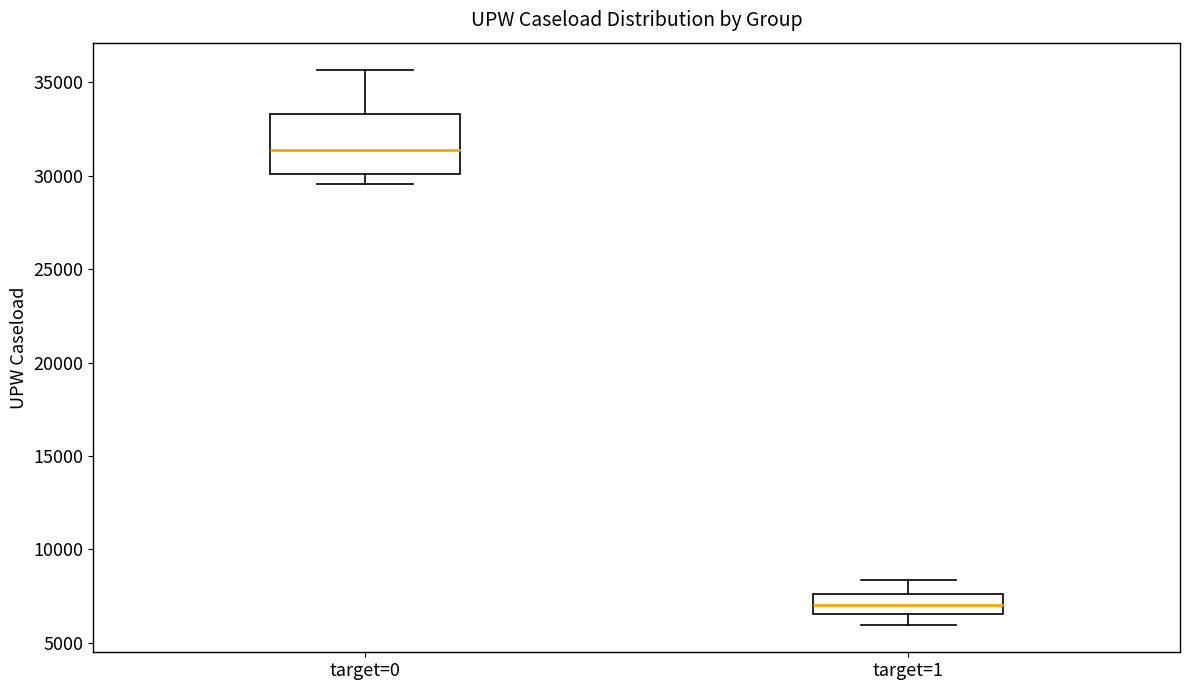

Reading left to right, read every box against the y-axis: the position of its median line, the range the box covers, and the ends of its whiskers. The values are not printed on the chart, so give them approximately, as read against the axis.

target=0: median 31500, box 30000 to 33500, whiskers 29500 to 35500
target=1: median 7000, box 6500 to 7500, whiskers 6000 to 8500